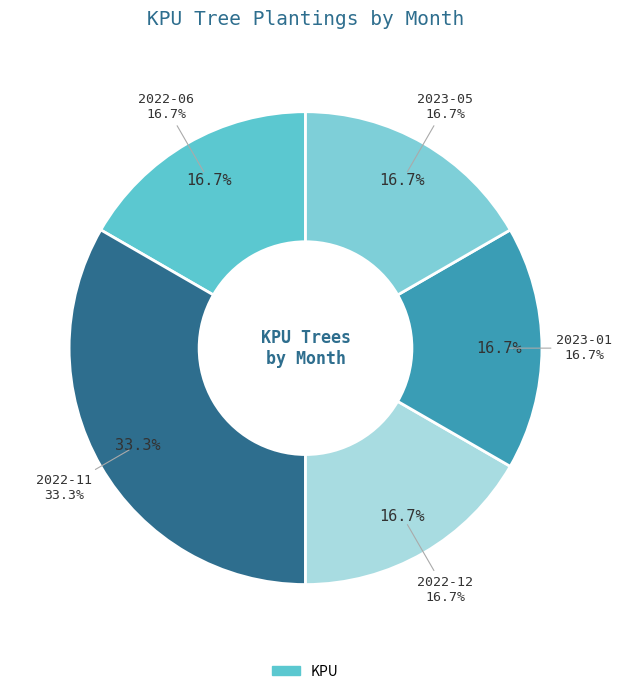

Is there any slice that represents more than half of the pie?

No